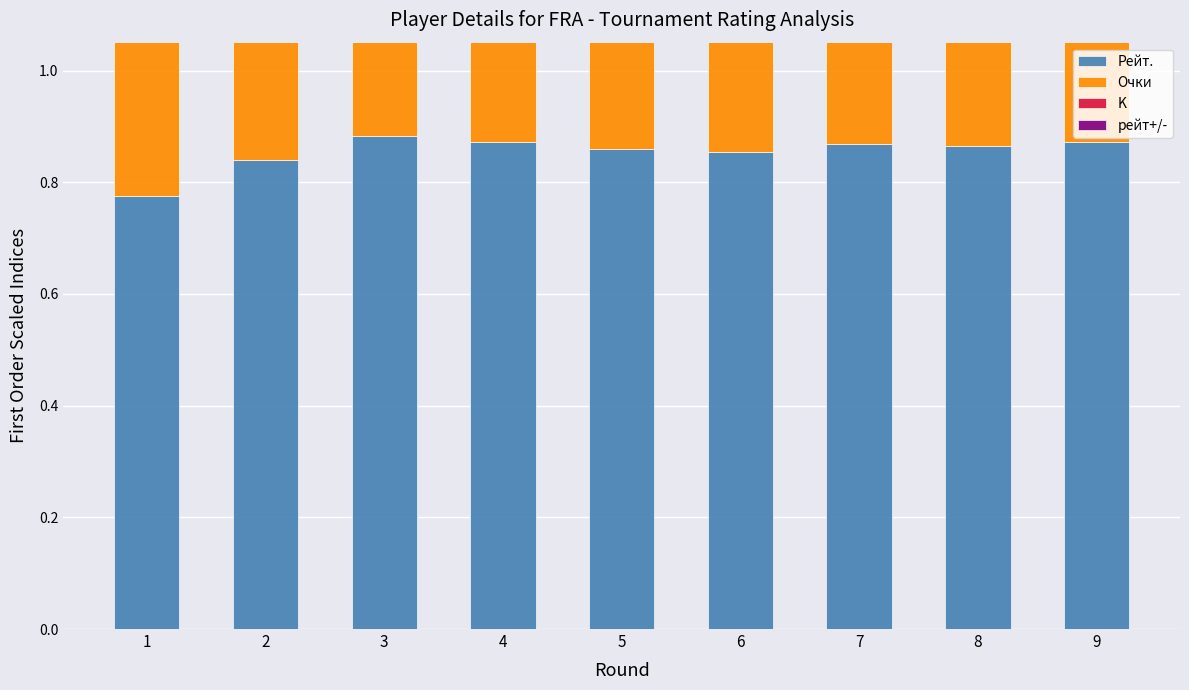

The value of K at 4 is 0.4. True or false?

False